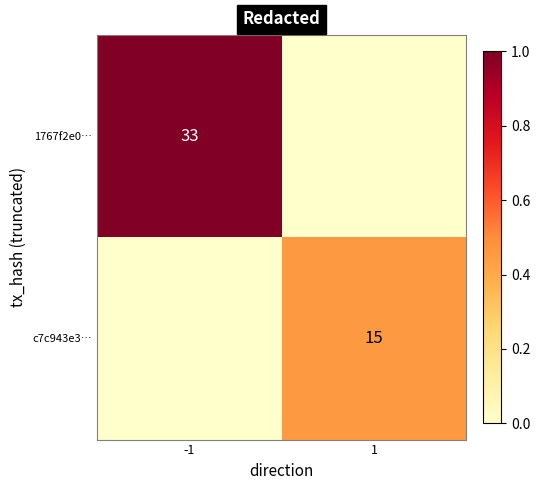

Is it true that c7c943e3… equals 15 at 1?

True